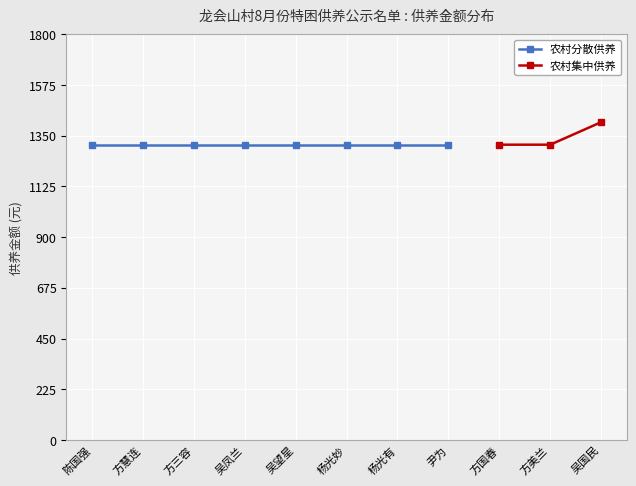

The 农村集中供养 series shows 317 at 吴国民. True or false?

False